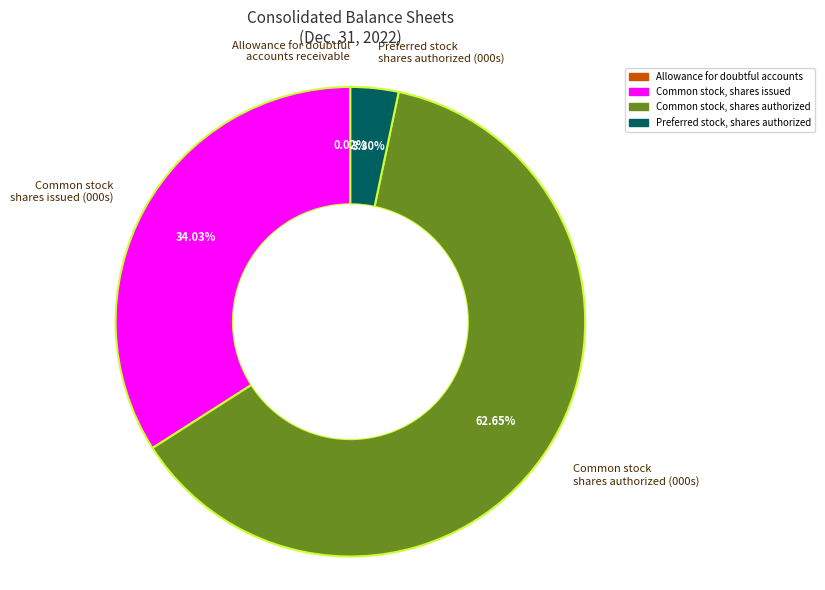

Which has a higher value, Common stock shares authorized (000s) or Common stock shares issued (000s)?

Common stock shares authorized (000s)